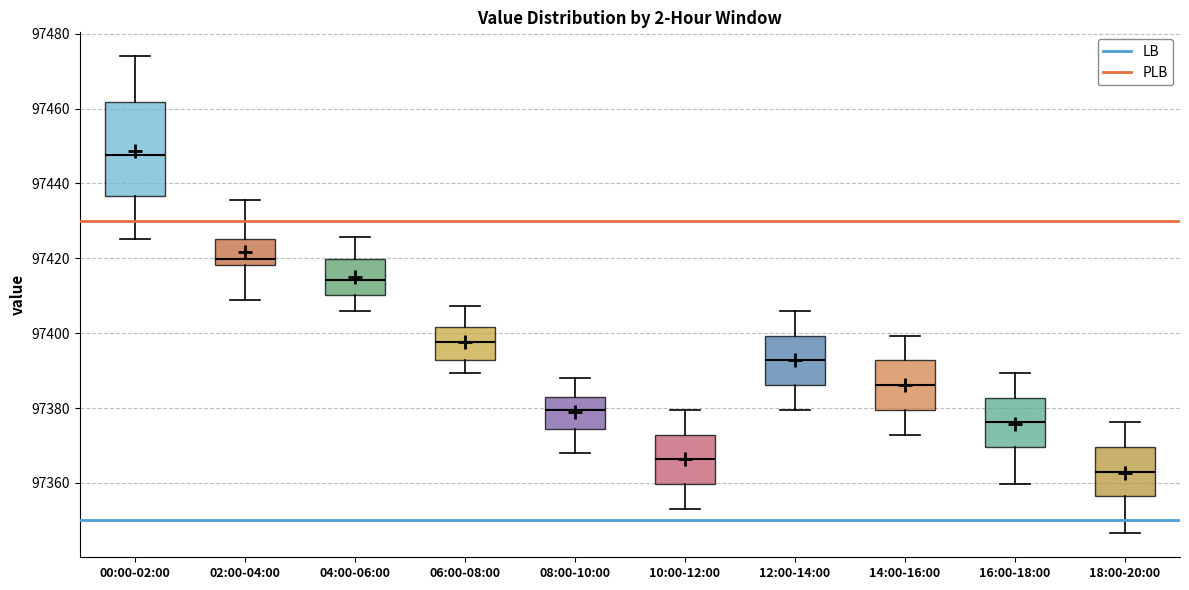

Where does the median line of the box for 12:00-14:00 sit on the y-axis? The values are not printed on the chart, so give them approximately, as read against the axis.

97392